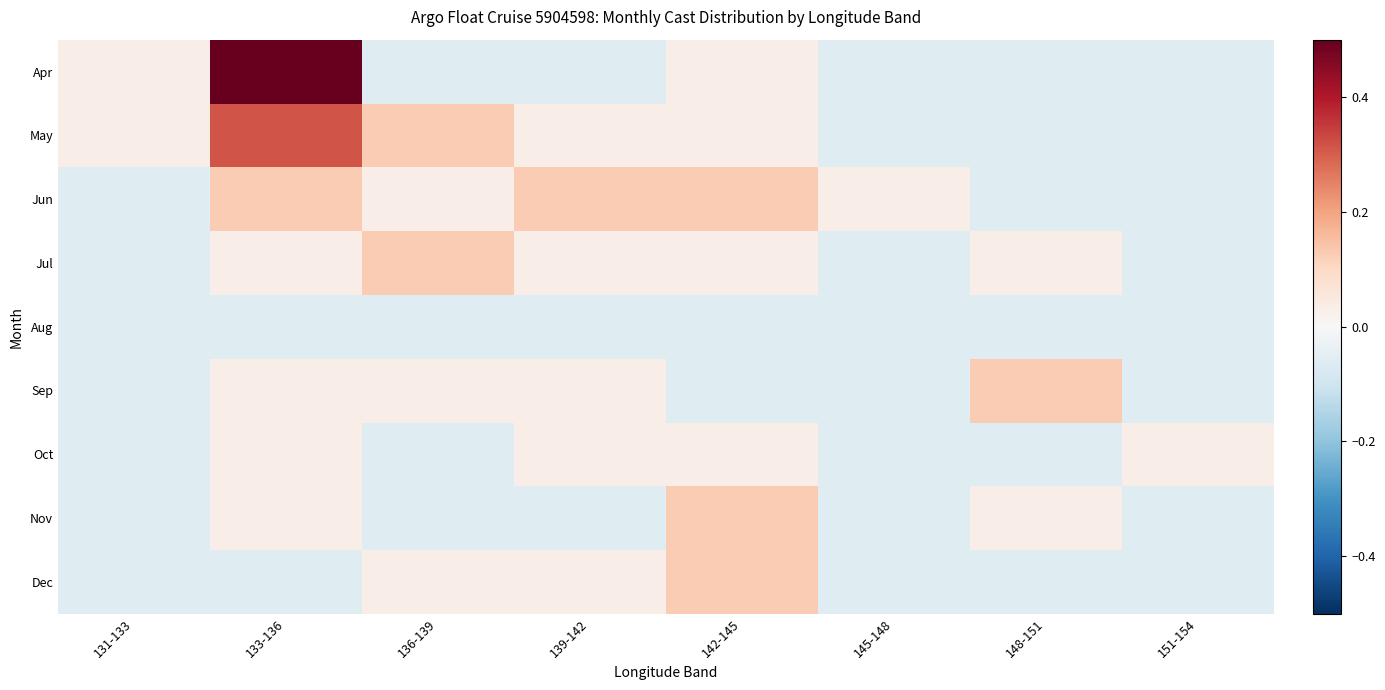

Which series changed the most between 131-133 and 145-148?

Apr